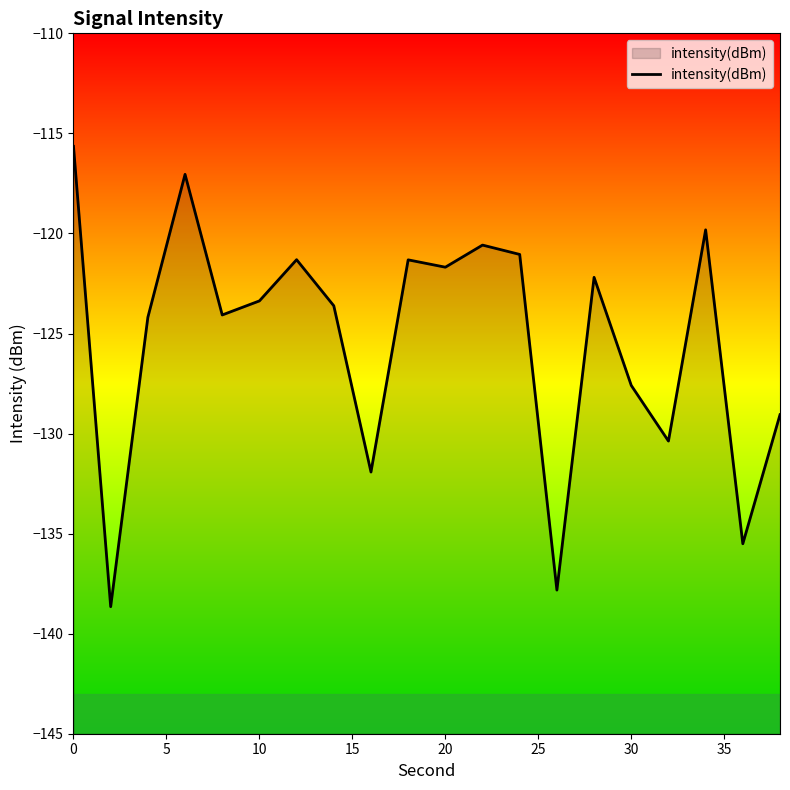

True or false: the data shows -121.7 at 20.

True